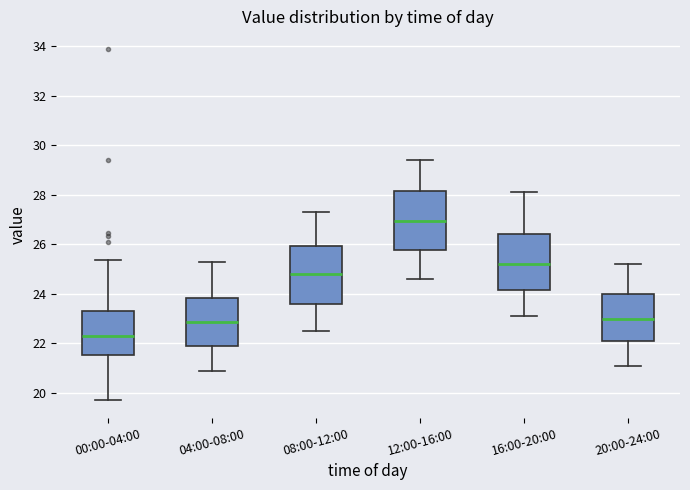

Where is the lower edge of the box for 12:00-16:00 on the y-axis? The values are not printed on the chart, so give them approximately, as read against the axis.

25.8